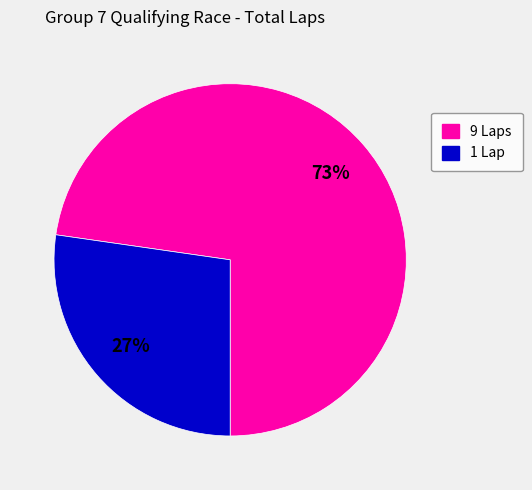

Count the number of slices in the pie.

2